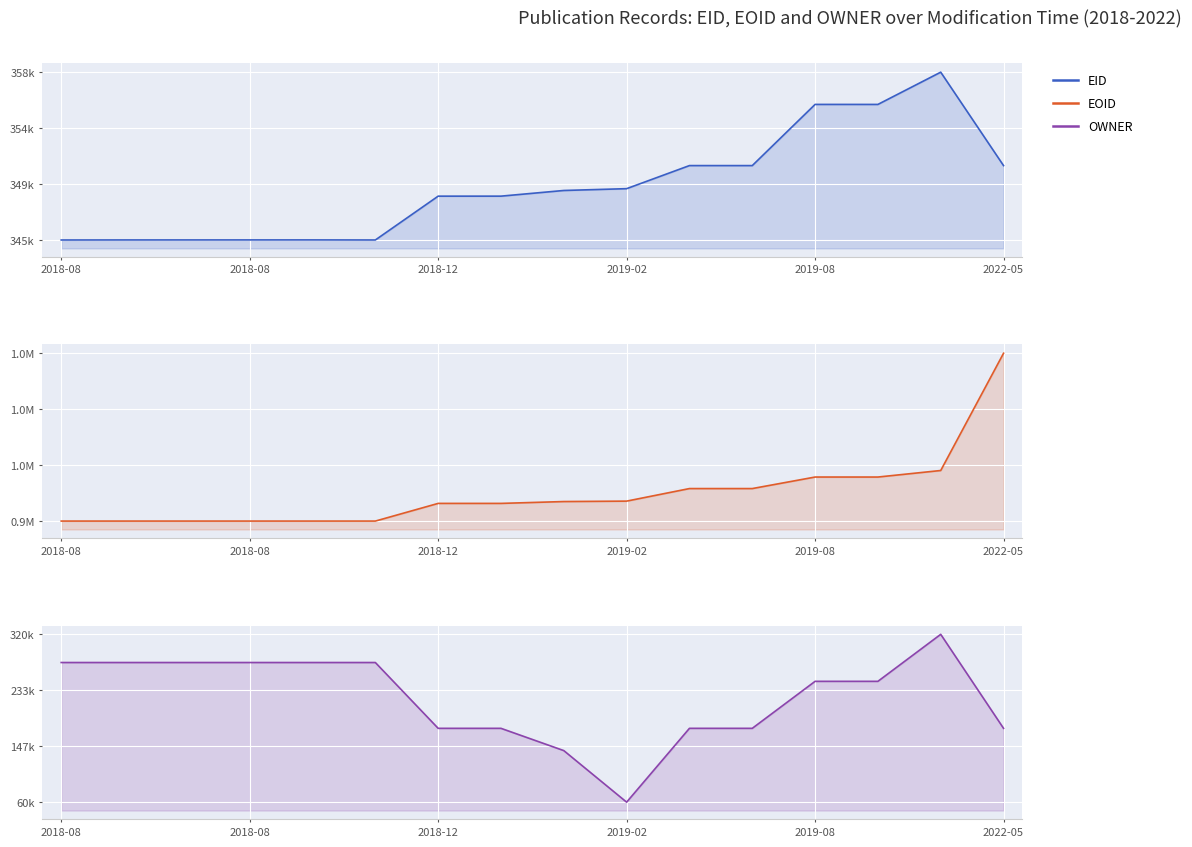

What is the difference between the maximum and minimum values in the EID series?

13321